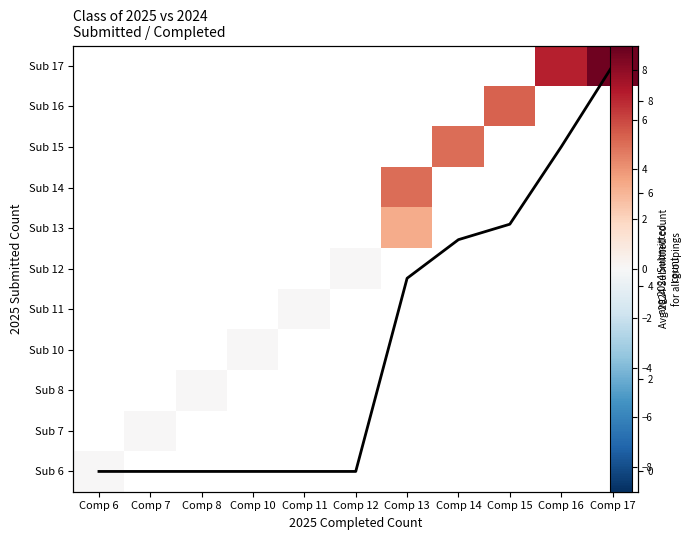

Between Comp 11 and Comp 12, which series saw the biggest shift?

Avg 2024 Submitted